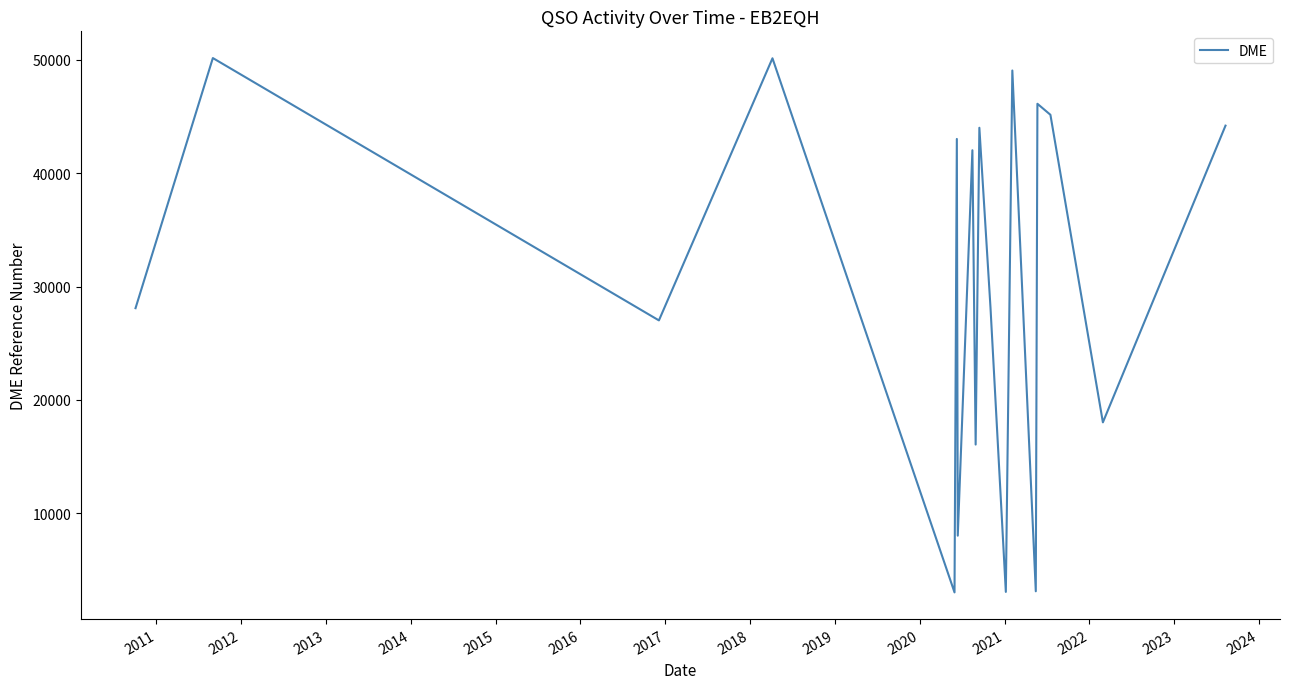

What is the smallest value displayed?

3023